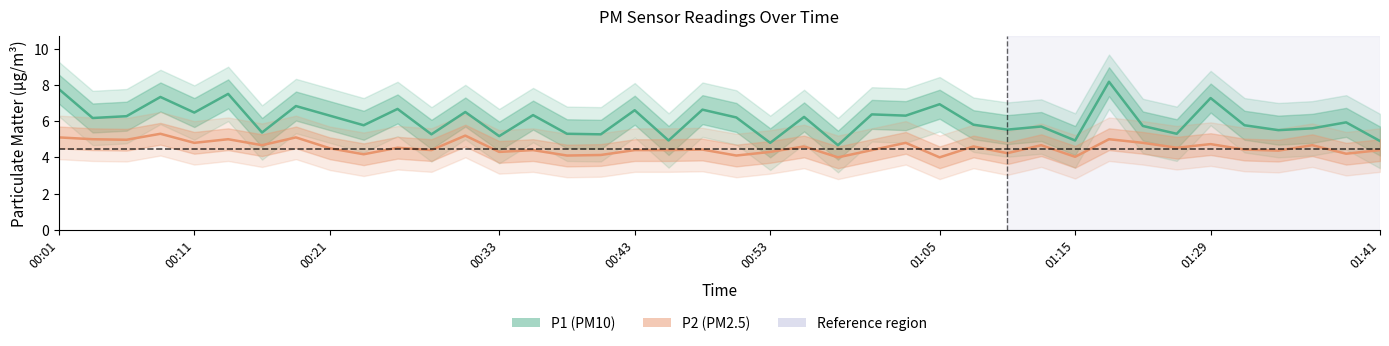

Does the chart display data point markers on the line(s)?

No